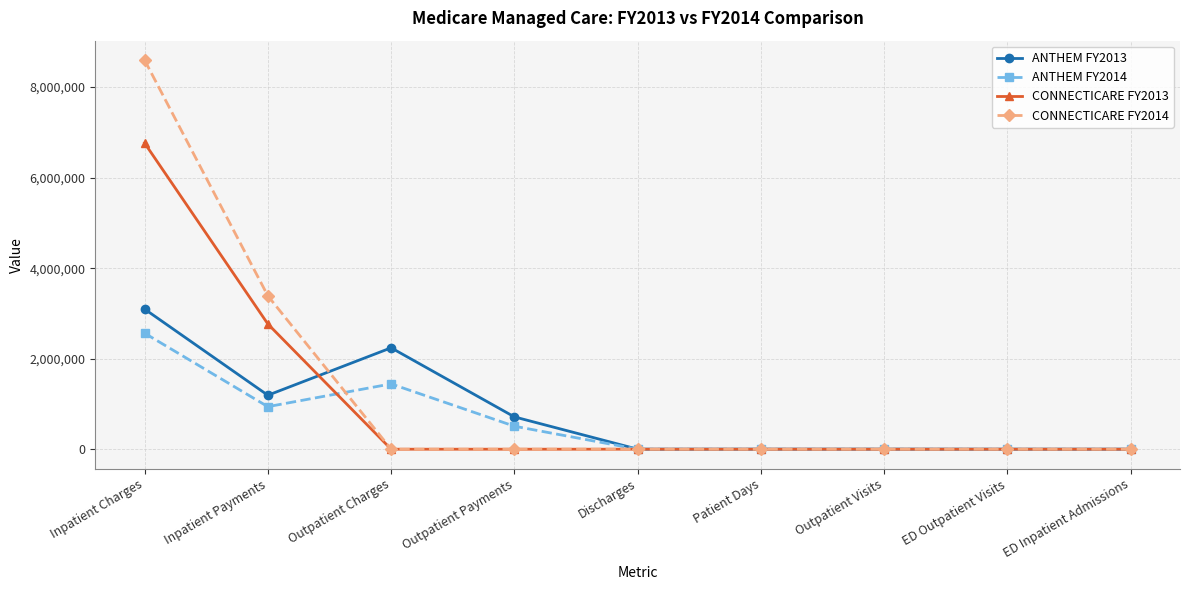

What position from the right is ED Inpatient Admissions?

1